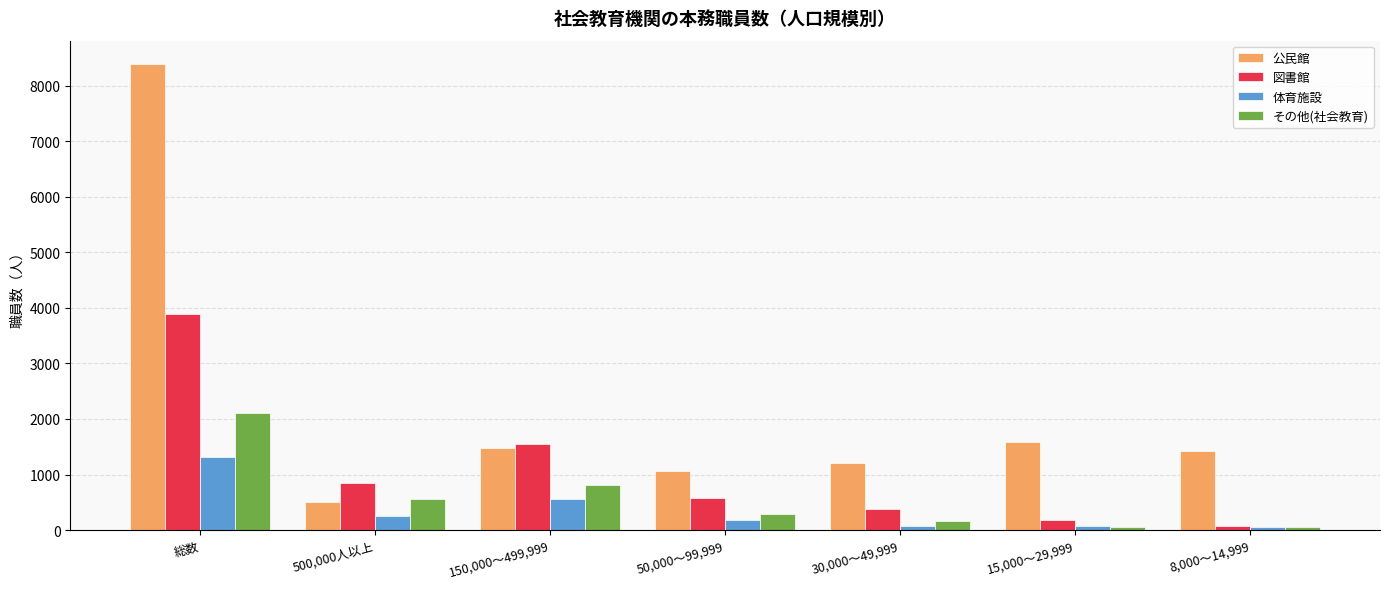

How many bars are there in each group?

4